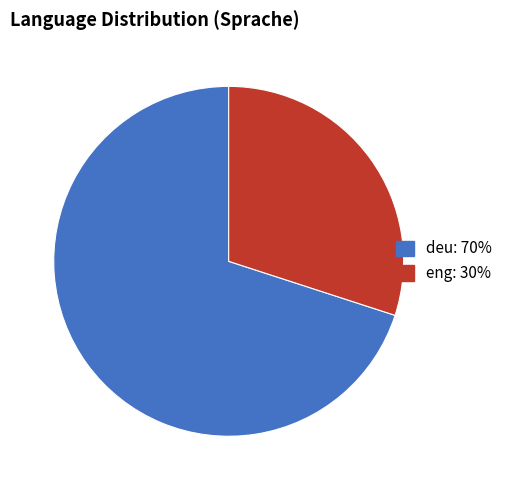

What is the ratio of the value at deu to the value at eng?

2.3